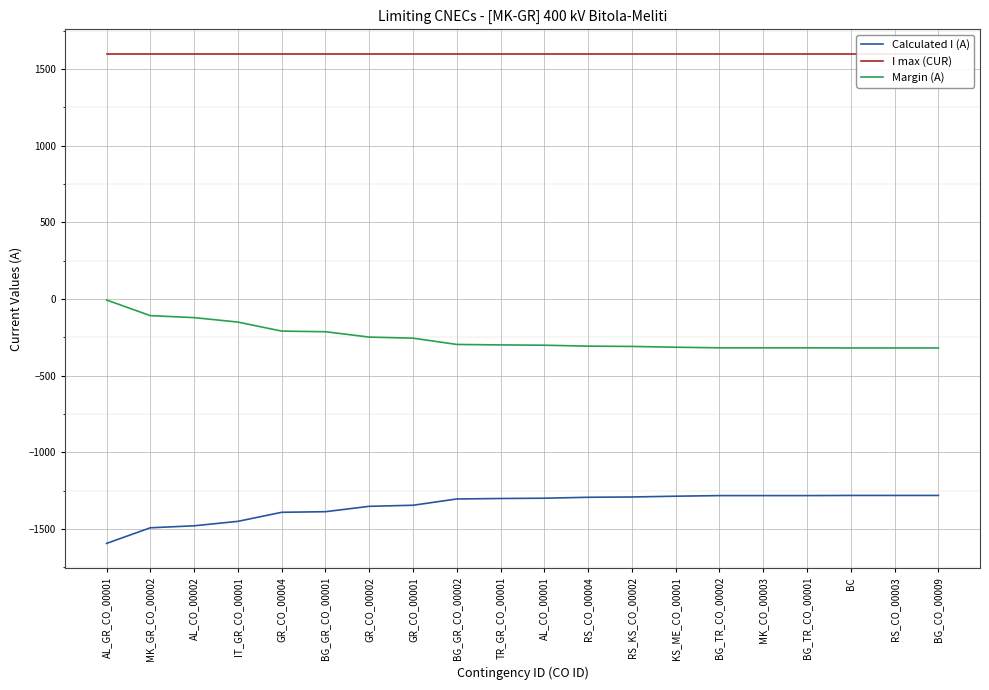

At how many categories does at least one series exceed 885?

20